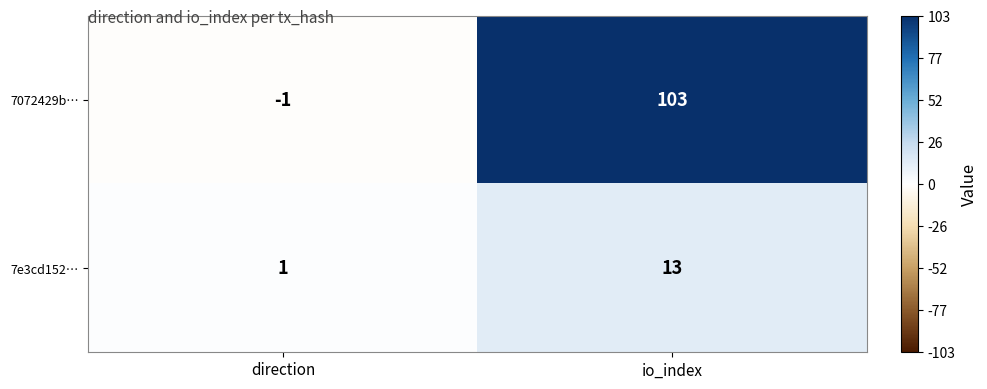

Rank the series by their maximum value, from highest to lowest.

7072429b…, 7e3cd152…